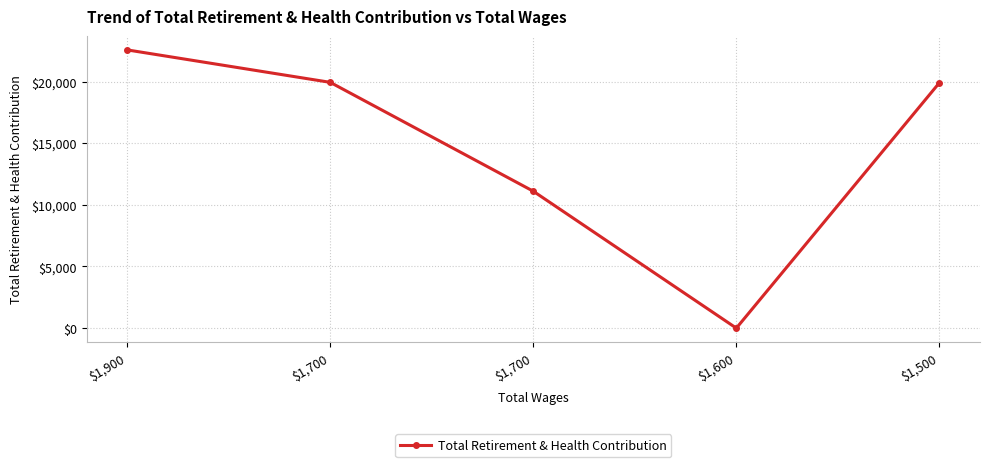

Rank the categories by value from lowest to highest.

$1,600, $1,700, $1,500, $1,700, $1,900